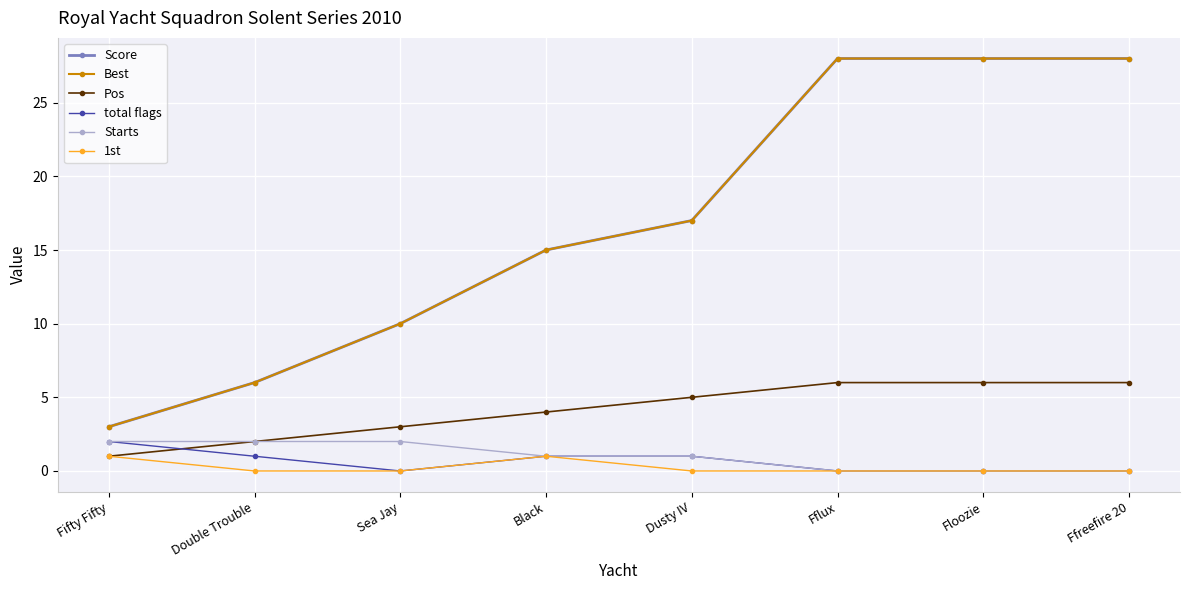

Between Sea Jay and Black, which series saw the biggest shift?

Score